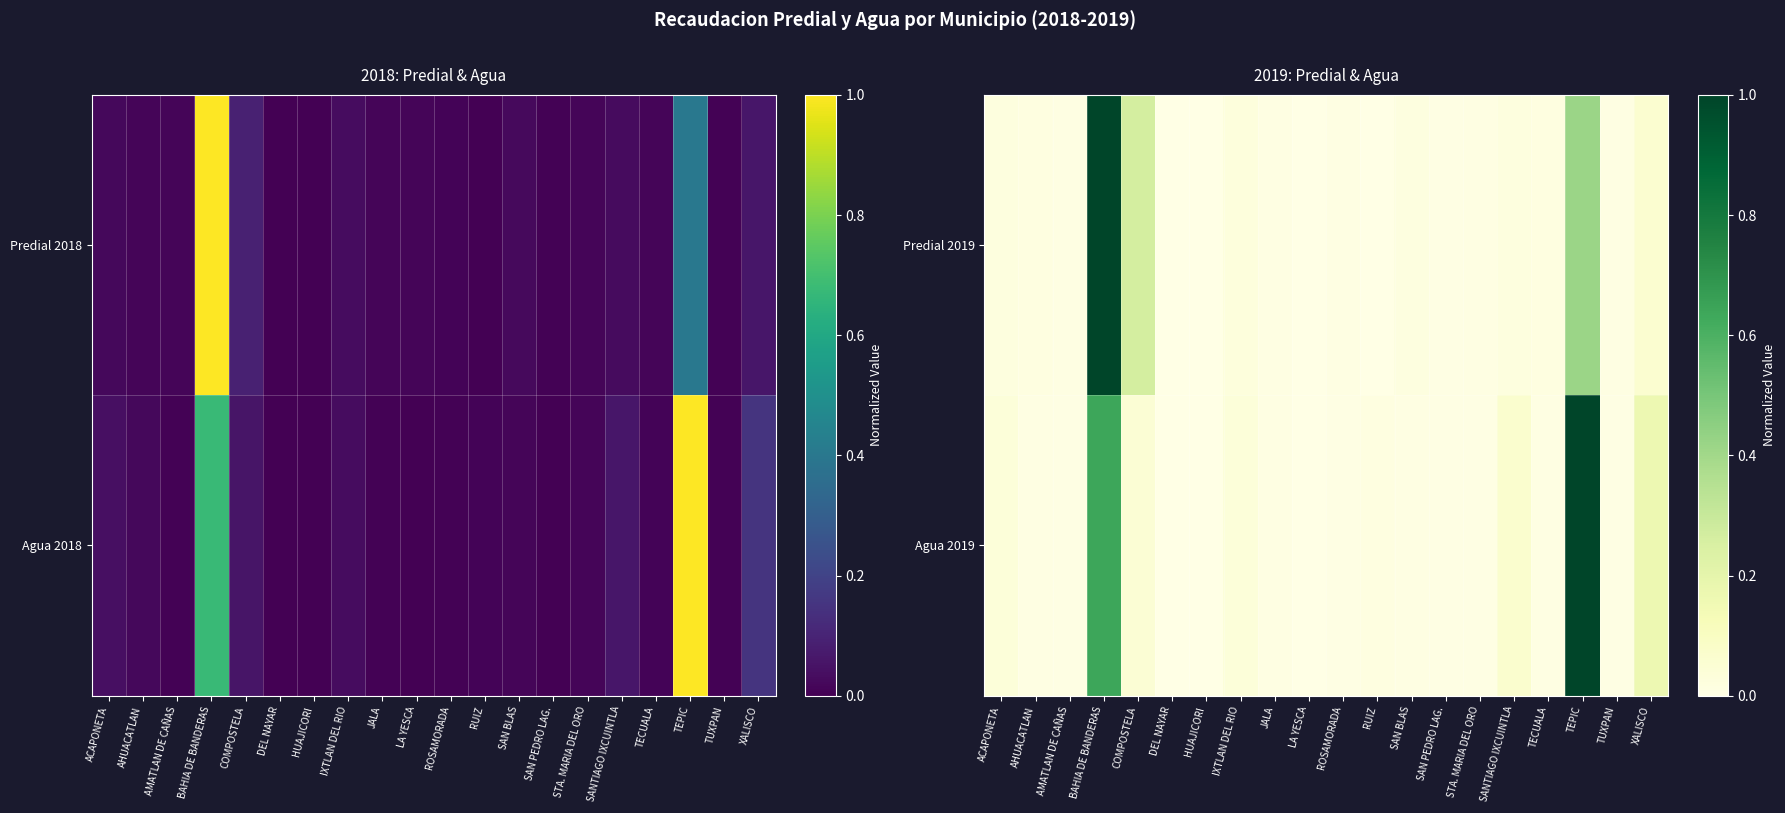

What is the approximate value of Agua 2019 at SANTIAGO IXCUINTLA?

0.1